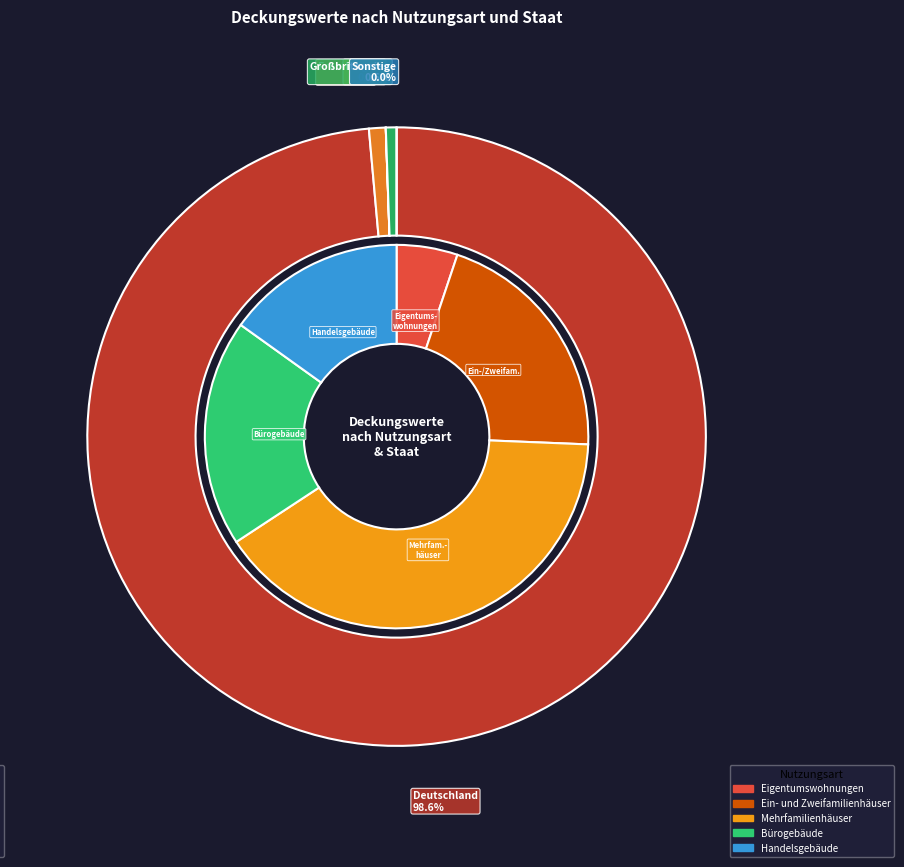

Which slice is the largest?

Deutschland